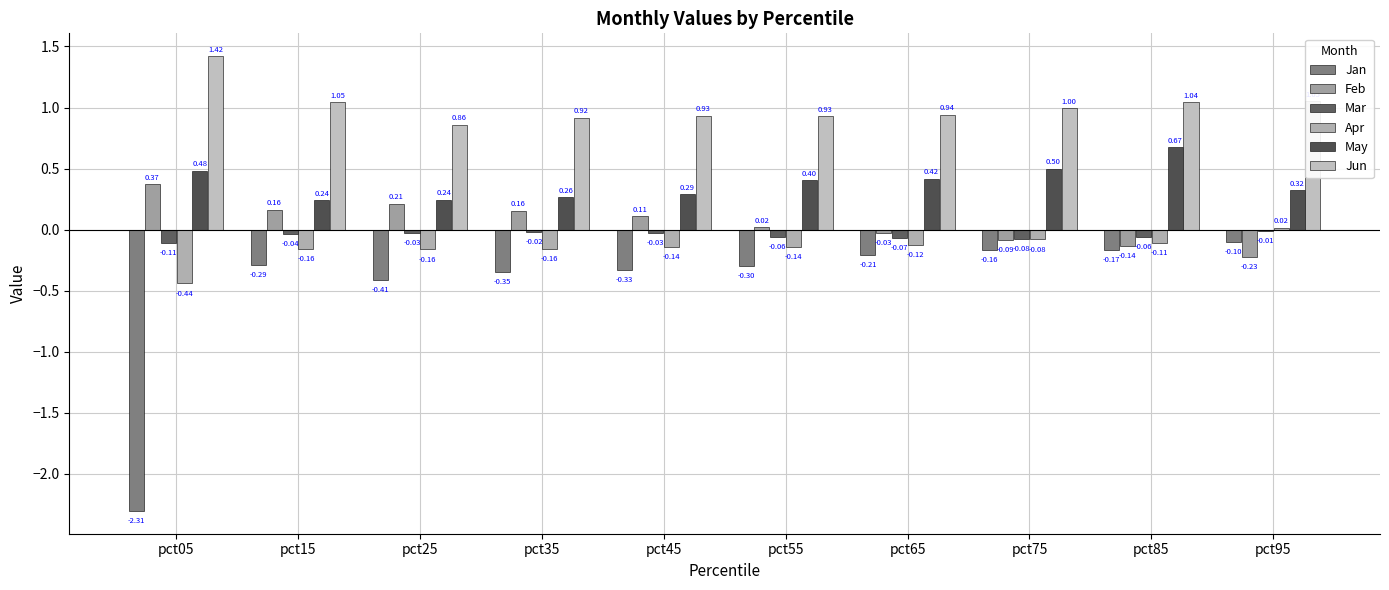

Is it true that May equals 0.6 at pct05?

False